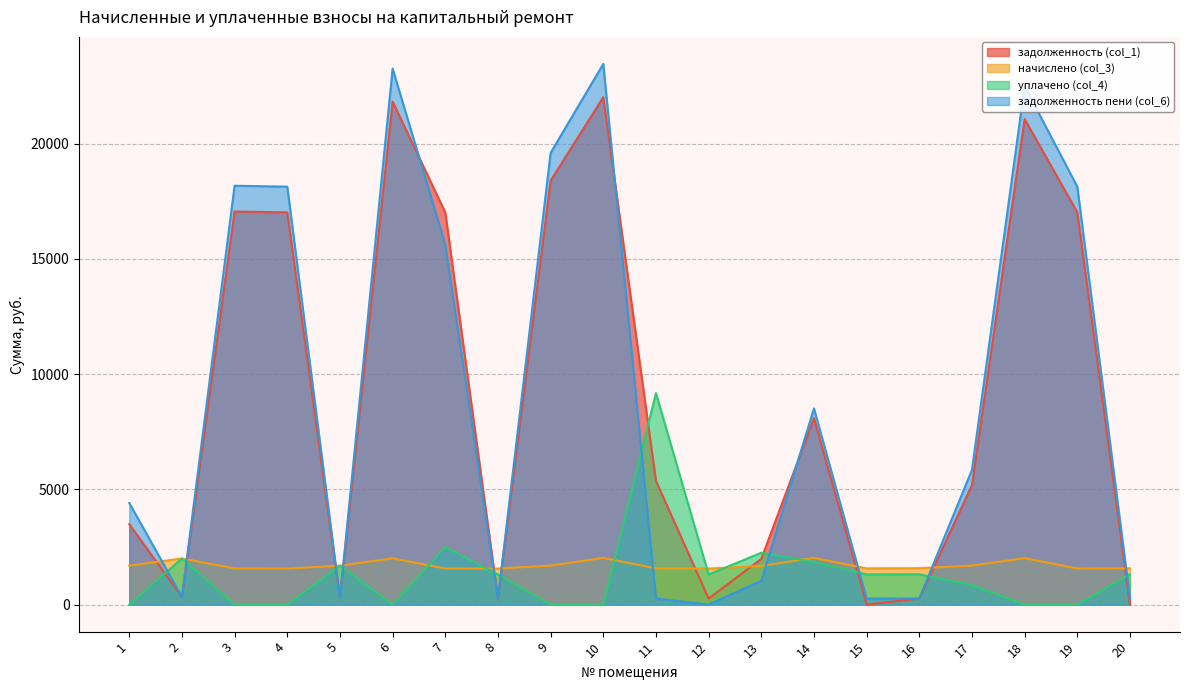

Reading right to left, transcribe all the data shown in this chart.

задолженность (col_1): 0.0	17020.4	21071.9	5189.4	263.2	0.0	8088.6	1982.4	262.1	5368.1	22020.0	18394.3	261.7	17020.4	21828.9	281.4	17020.4	17058.9	333.4	3487.0
начислено (col_3): 1576.0	1565.5	2018.3	1691.8	1579.5	1572.5	2025.3	1677.8	1562.0	1572.5	2025.3	1691.8	1565.5	1565.5	2007.7	1688.3	1565.5	1569.0	2000.7	1691.8
уплачено (col_4): 1313.7	0.0	0.0	846.0	1316.2	1310.4	1849.3	2250.0	1305.2	9176.5	0.0	0.0	1304.5	2500.0	0.0	1688.0	0.0	0.0	2000.7	0.0
задолженность пени (col_6): 262.7	18136.7	22495.2	5849.4	263.2	262.1	8511.5	1030.0	0.0	262.1	23464.2	19600.7	261.7	15622.0	23260.5	281.4	18136.7	18177.7	333.4	4408.5